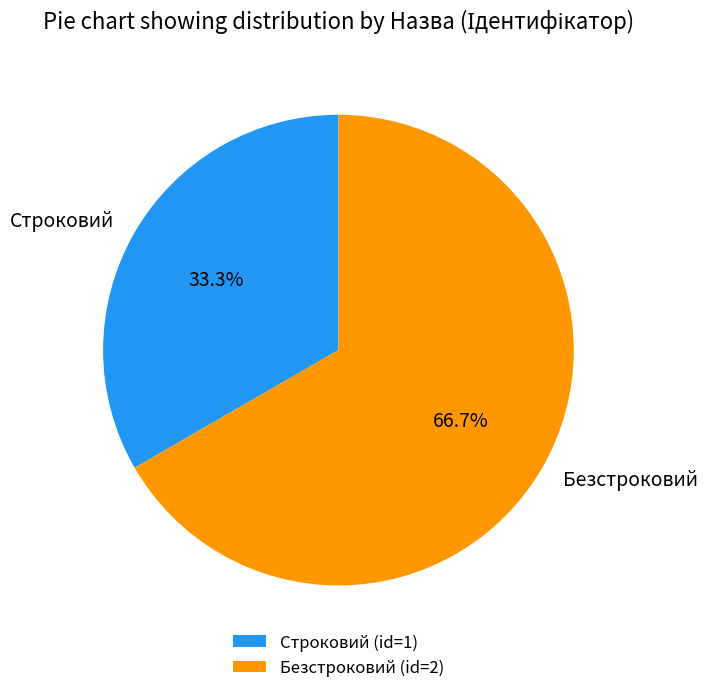

Is there any slice that represents more than half of the pie?

Yes